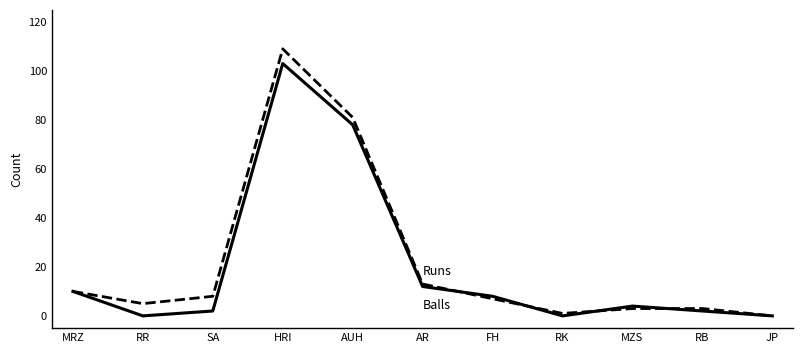

At which category is the sum across all series the highest?

HRI